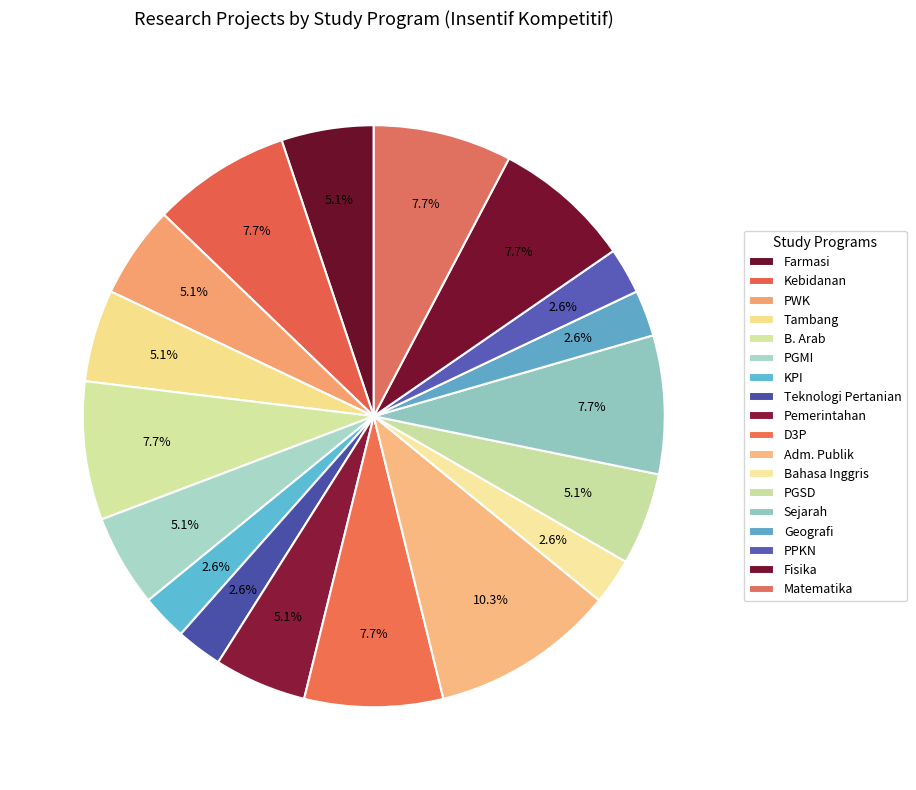

What is the change in value from Adm. Publik to PPKN?

-3